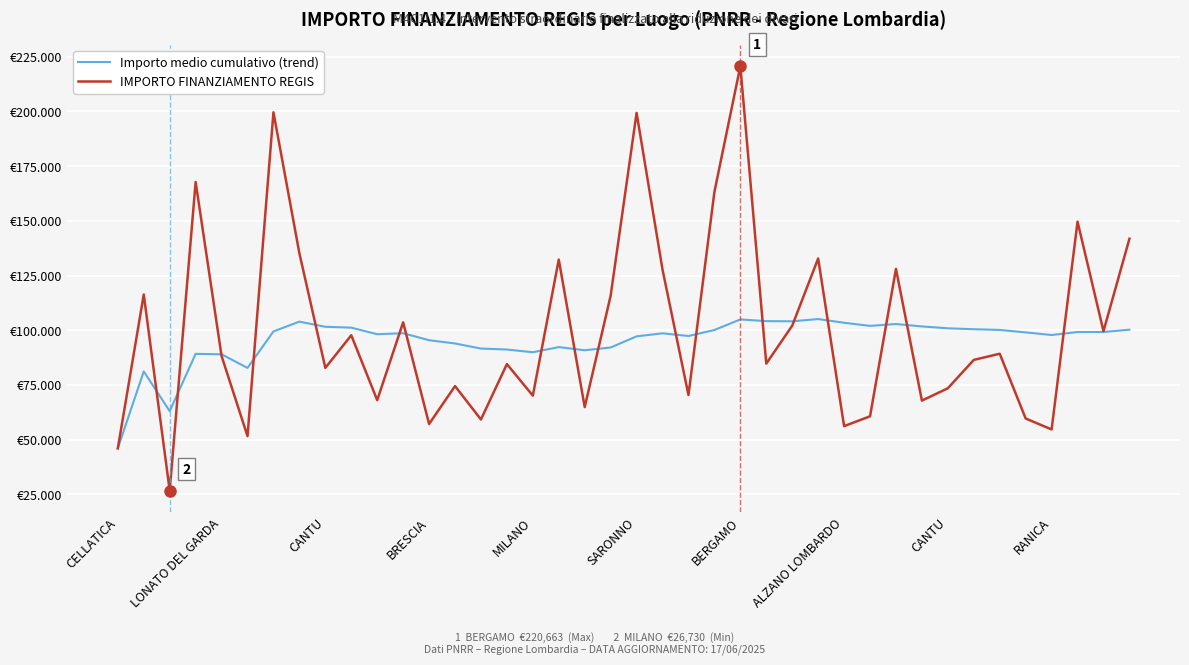

Rank the series by their maximum value, from lowest to highest.

Importo medio cumulativo (trend), IMPORTO FINANZIAMENTO REGIS